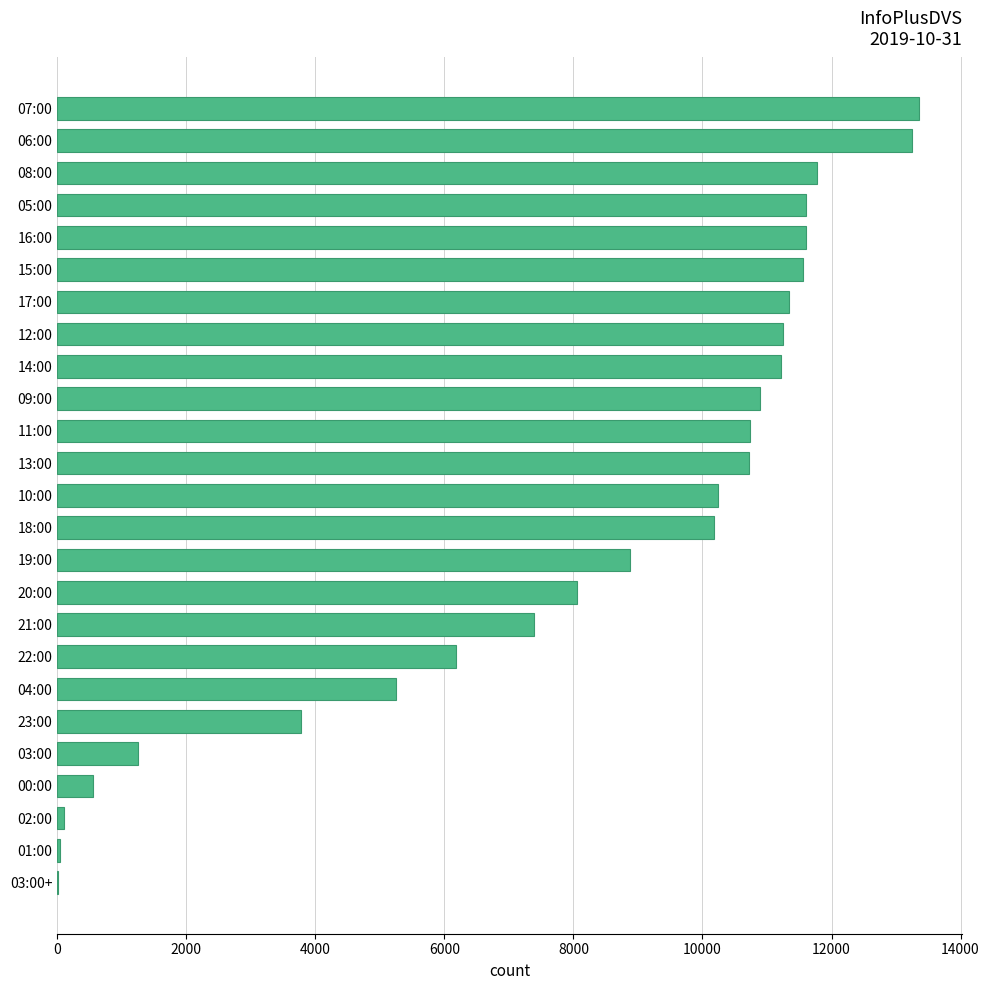

What is the sum of all values?

201195